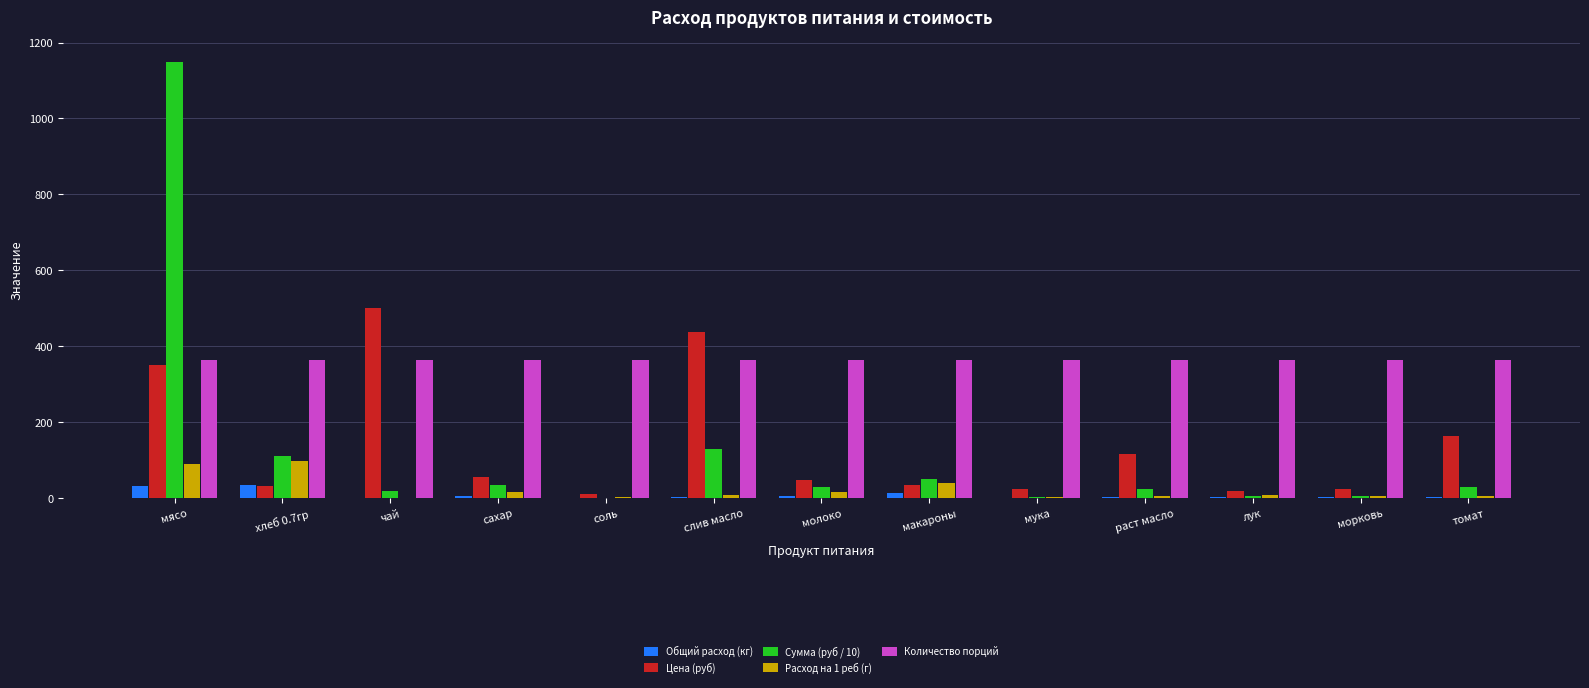

True or false: Количество порций has a value of 628.5 at макароны.

False